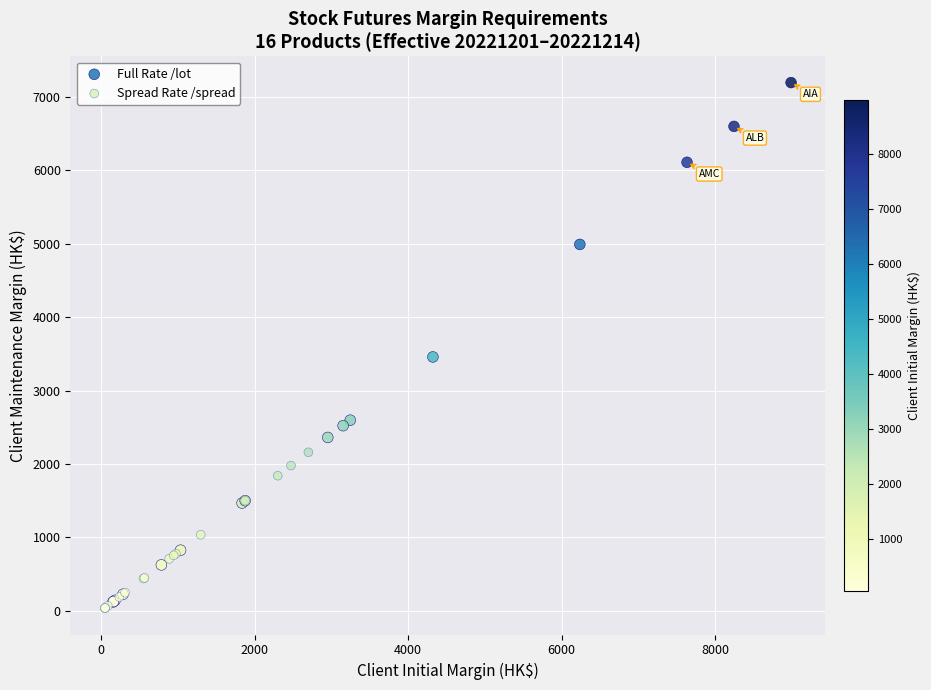

Which series has the widest spread of Y values?

Full Rate /lot